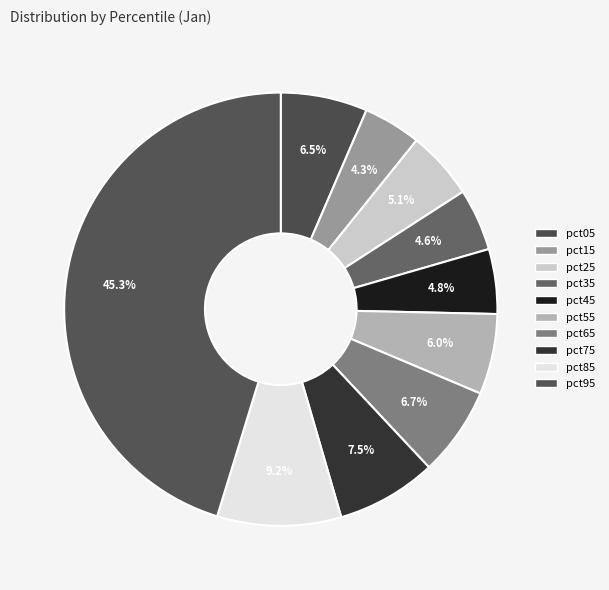

How many slices are in this pie chart?

10